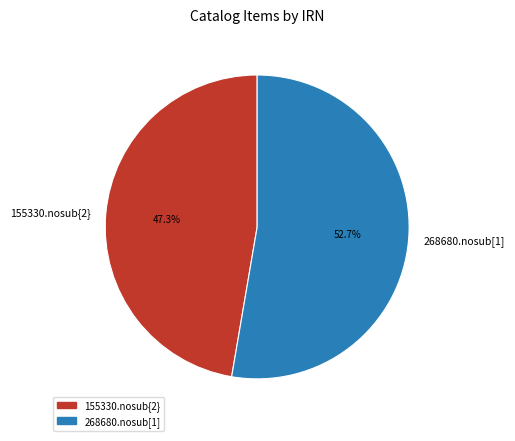

True or false: 155330.nosub{2} accounts for 54% of the total.

False